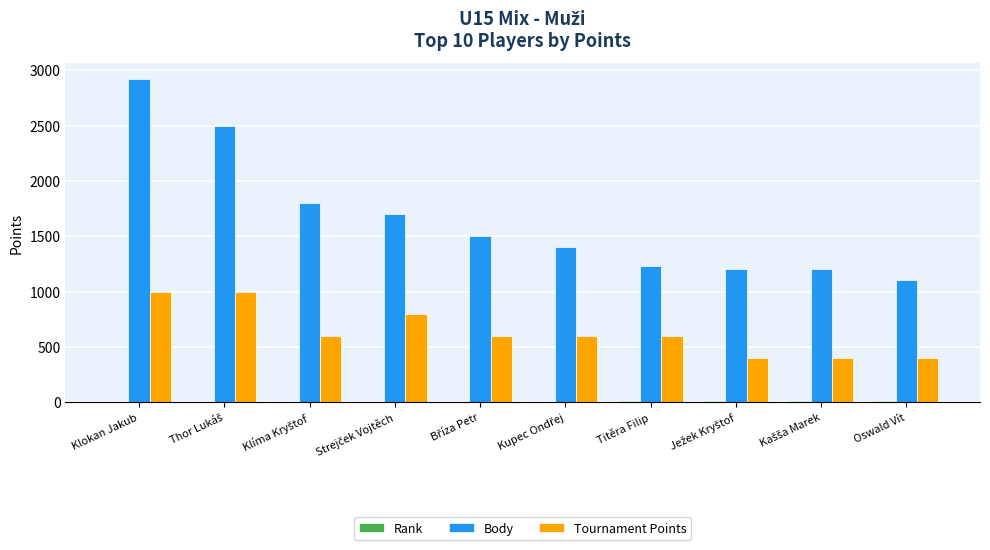

The Tournament Points series shows 1439 at Klokan Jakub. True or false?

False